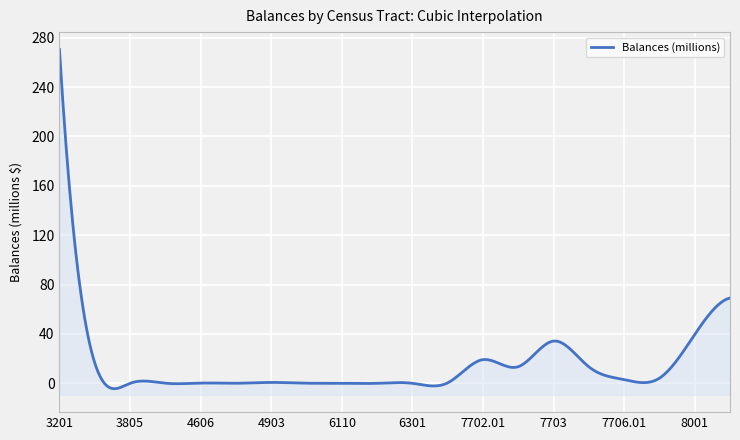

What is the label of the 1st point from the left?

3201